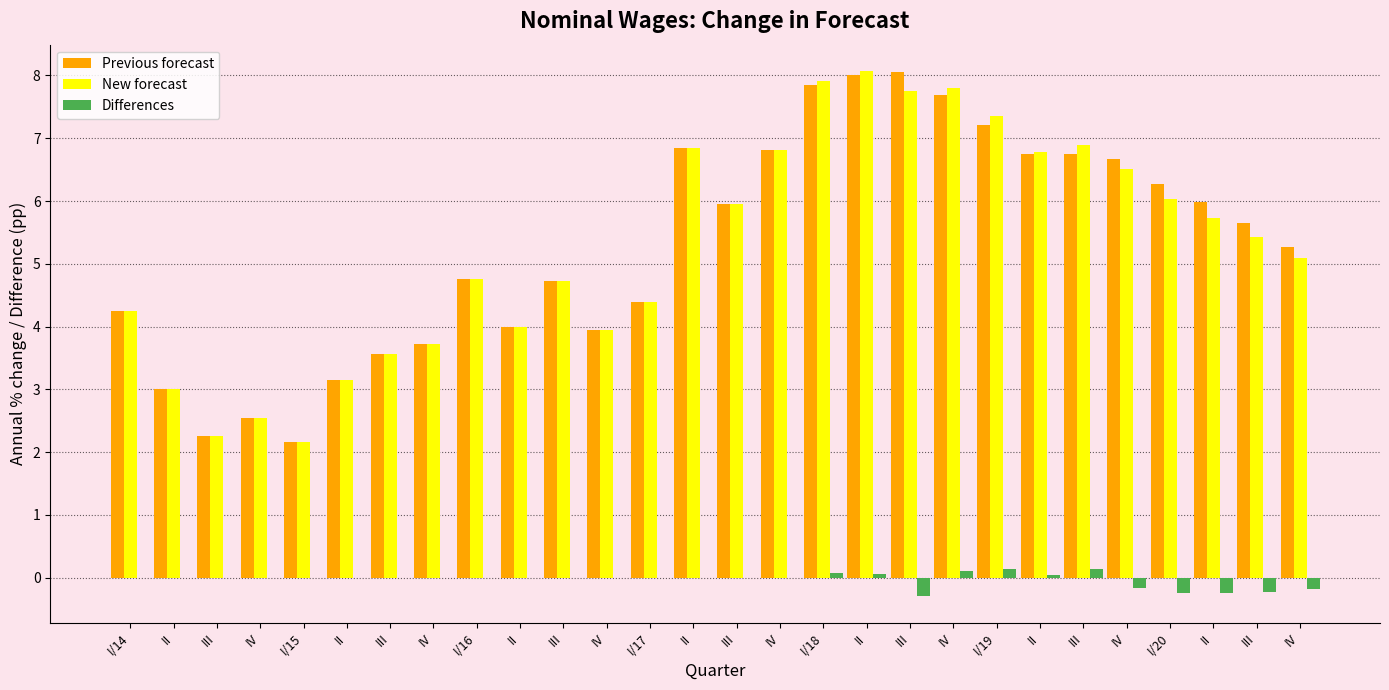

The Differences series shows 0.0 at III. True or false?

True